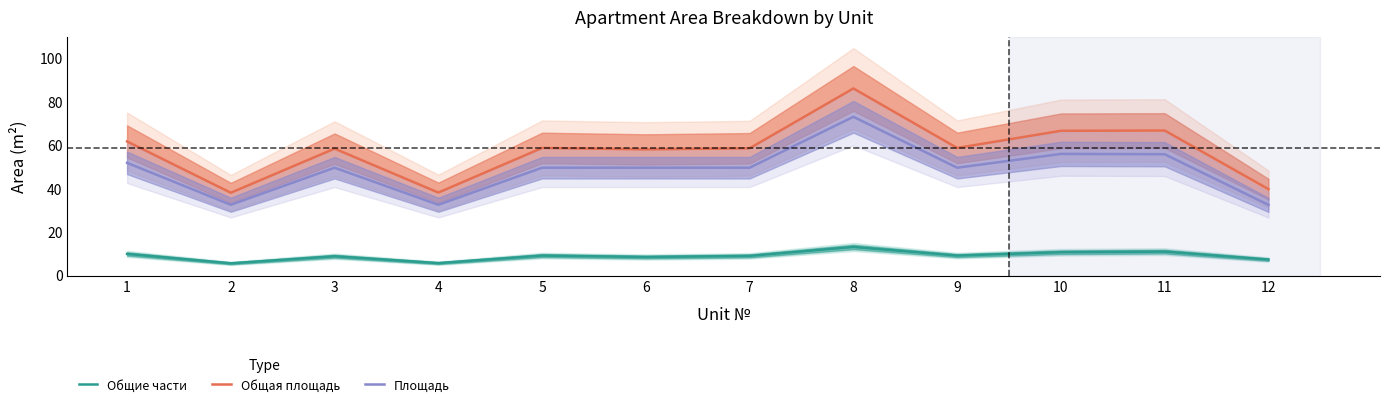

At which category does the chart reach its minimum across all series?

2